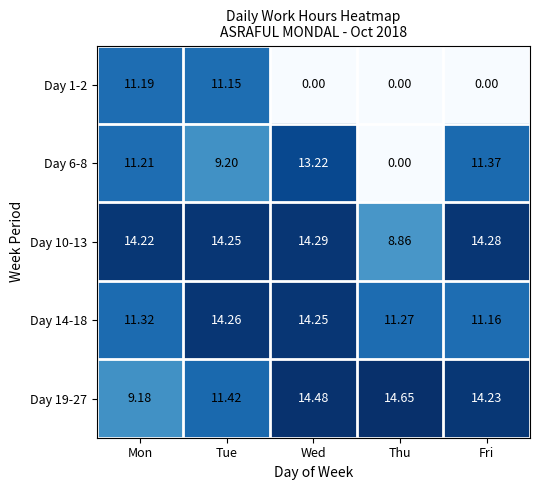

Which category has the lowest value in the Day 10-13 series?

Thu